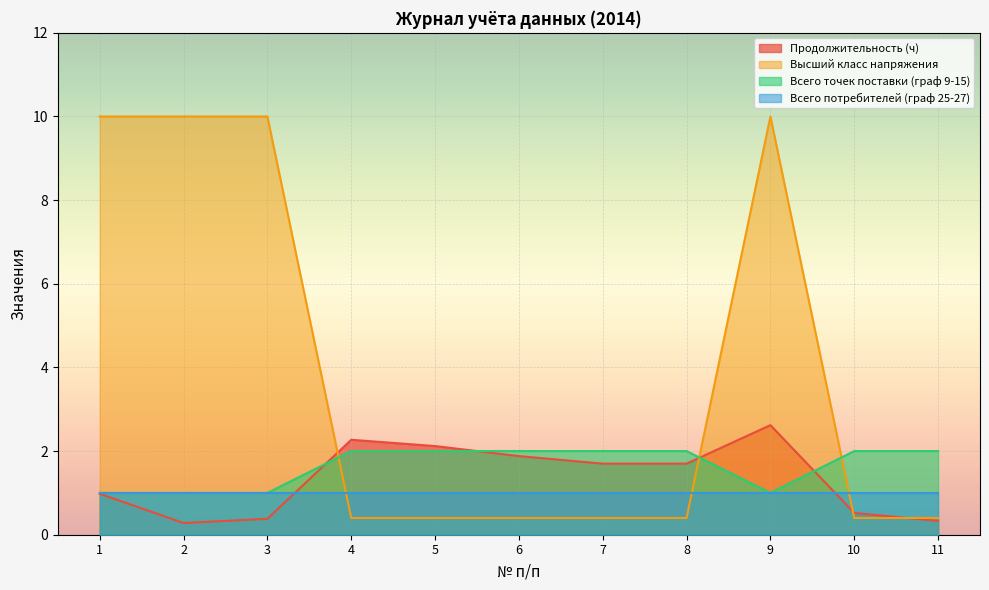

How many lines are shown in the chart?

4